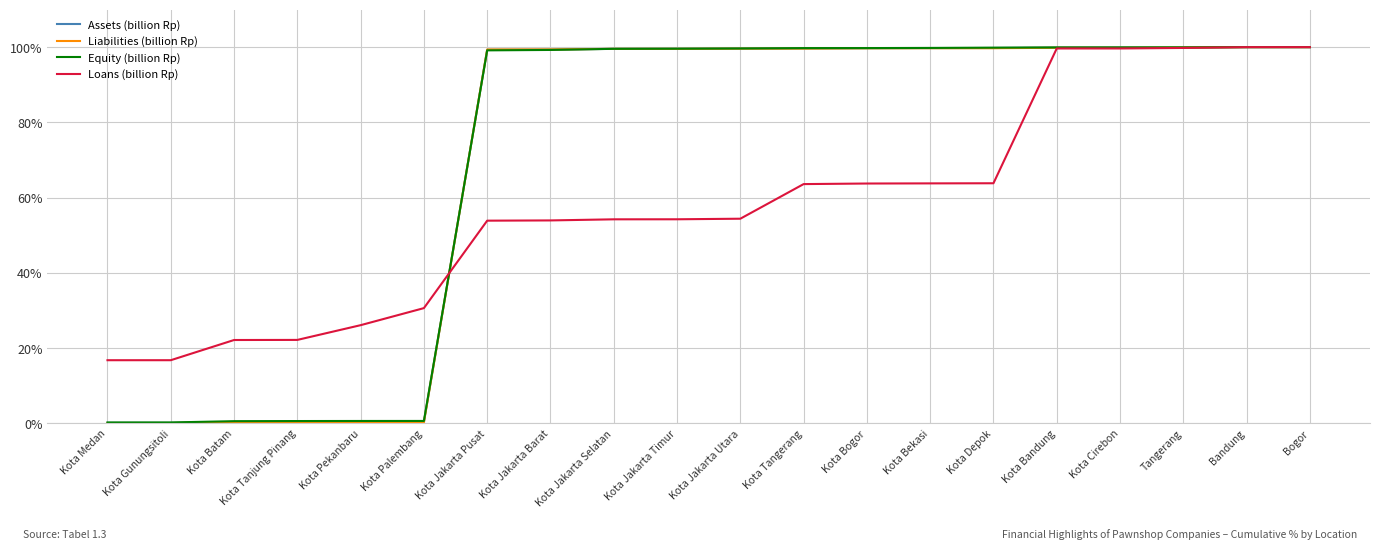

What position from the left is Kota Bandung?

16